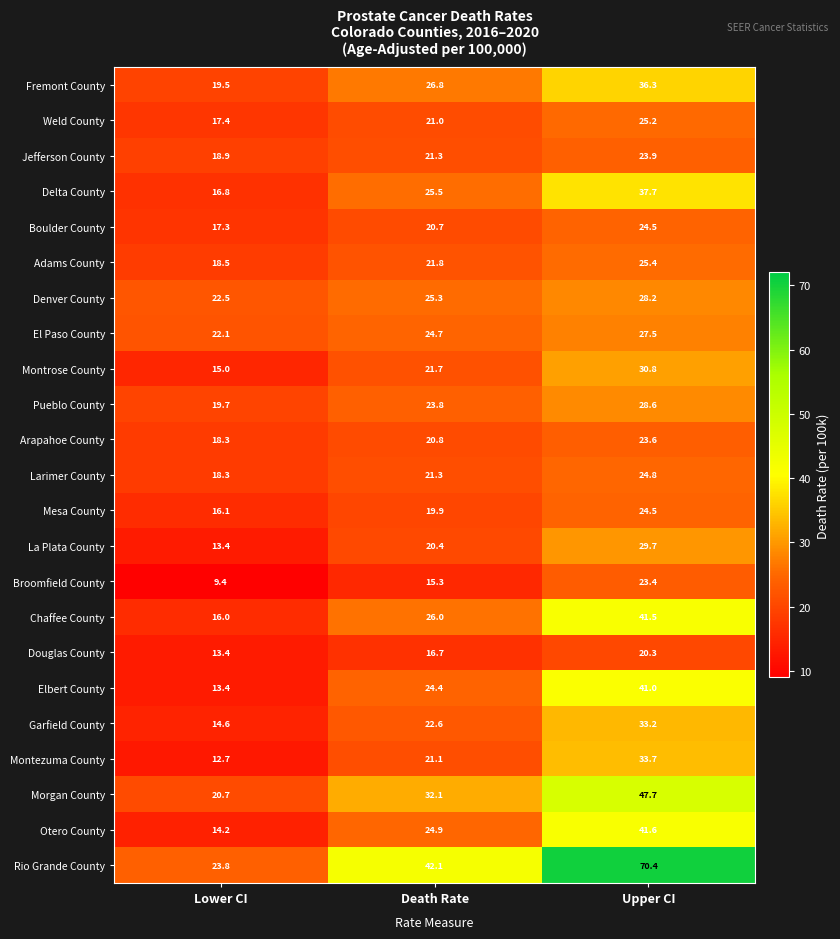

Rank the categories by El Paso County value from lowest to highest.

Lower CI, Death Rate, Upper CI